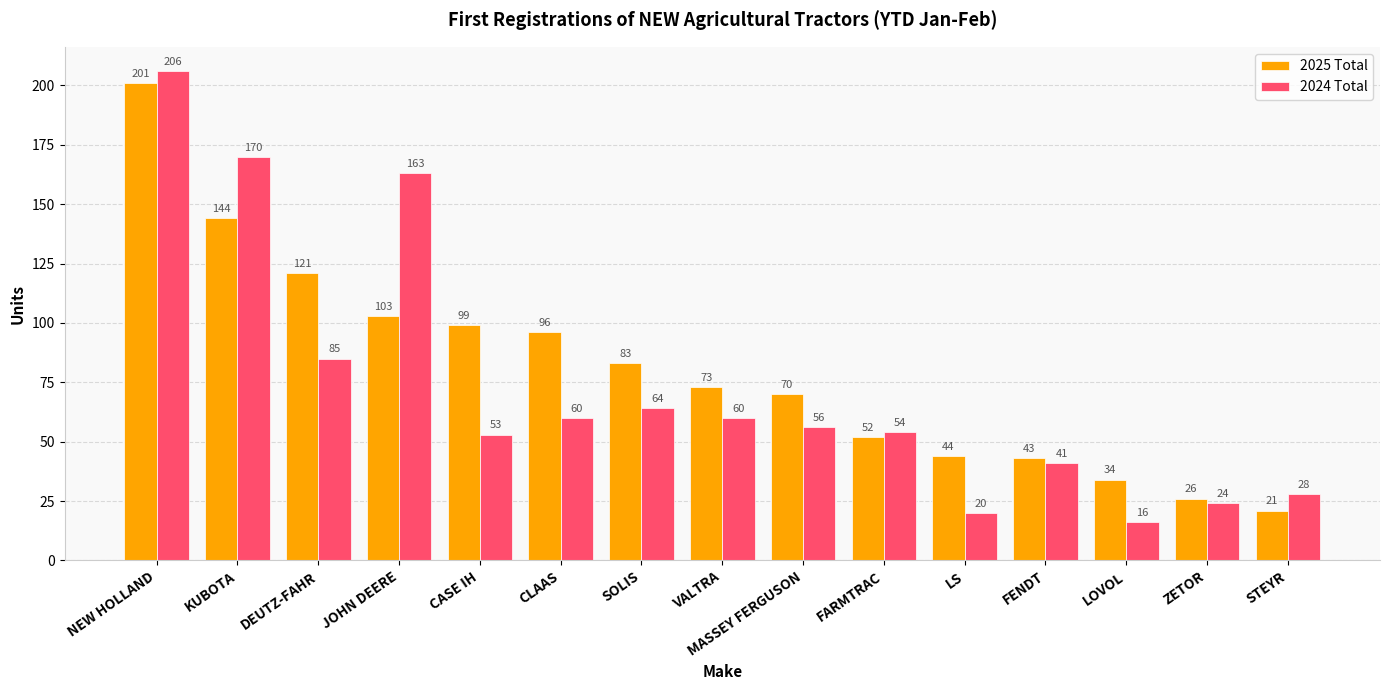

At which label does 2025 Total first exceed 73?

NEW HOLLAND